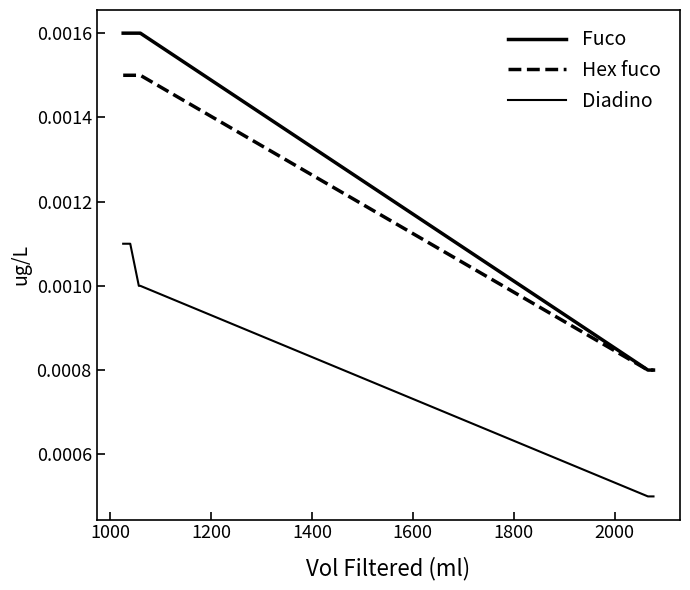

Does the chart have visible grid lines?

No